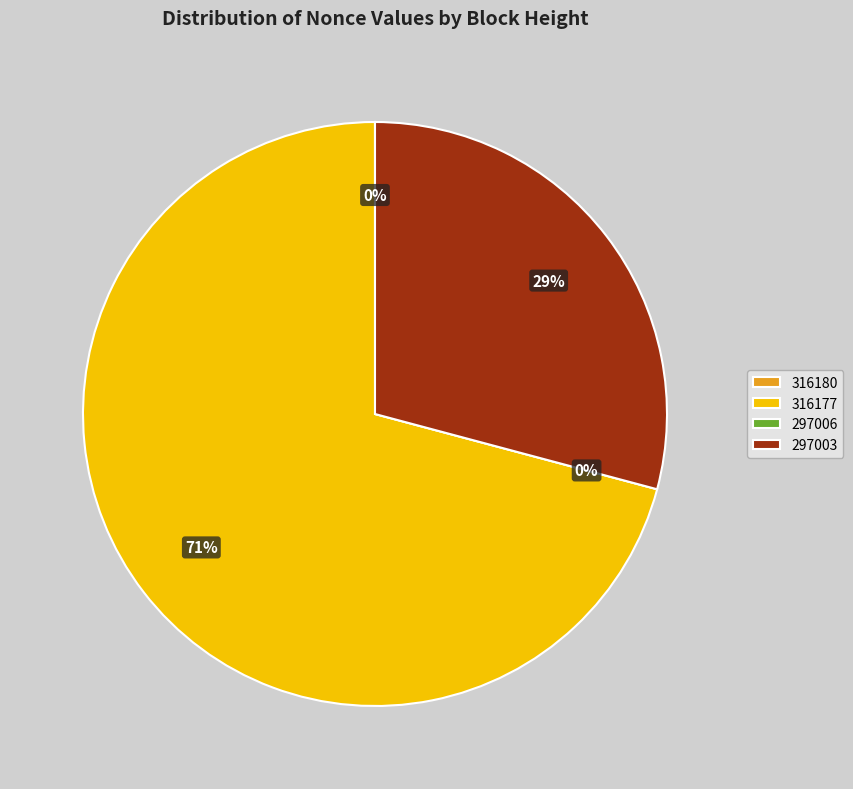

To the nearest percent, what is the average slice percentage?

25%